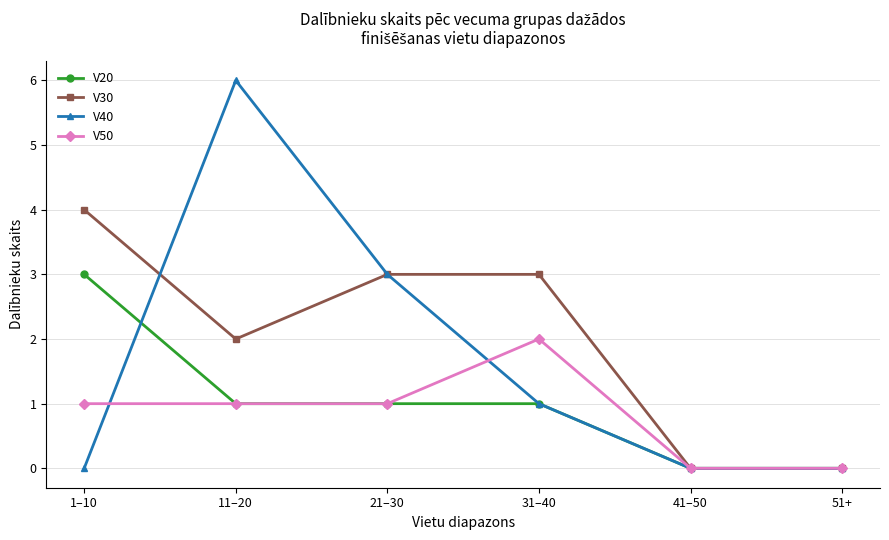

Which series has the largest total across all categories?

V30